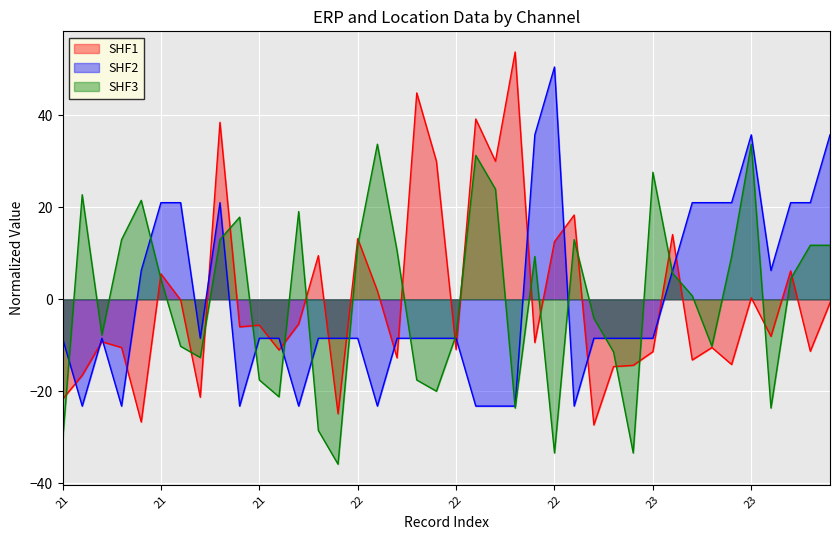

How many values in SHF3 are above zero?

22